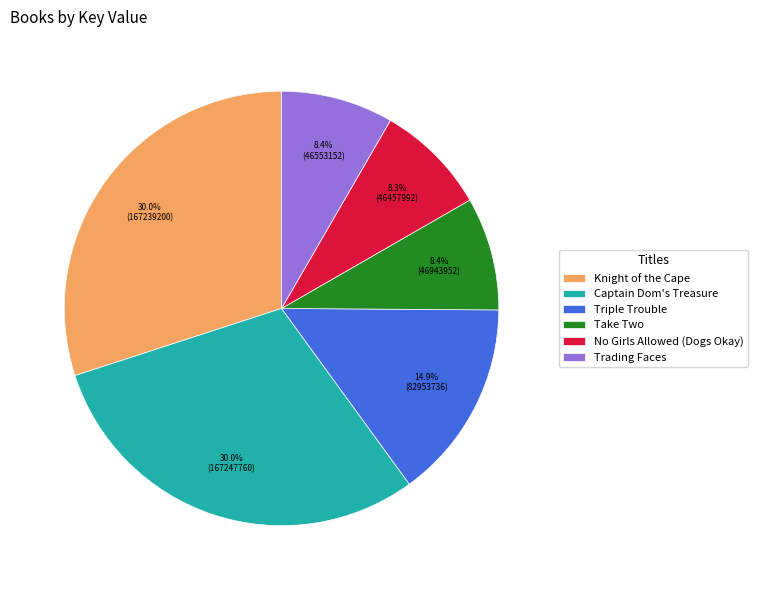

Does Captain Dom's Treasure account for over 50% of the chart?

No